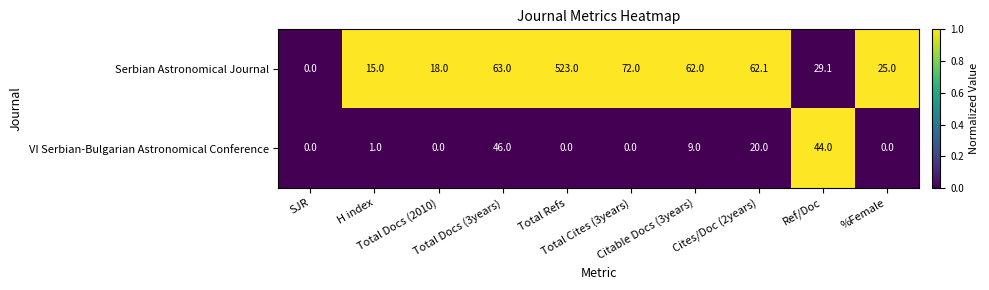

What is the greatest value displayed?

523.0